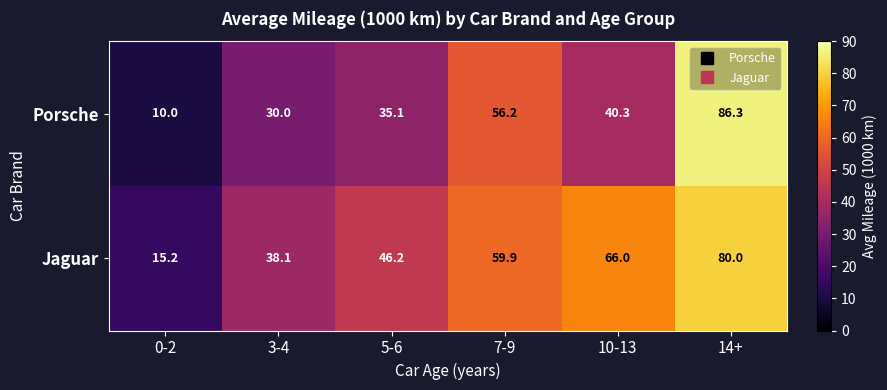

What is the spread (max minus min) of values at 10-13?

25.7